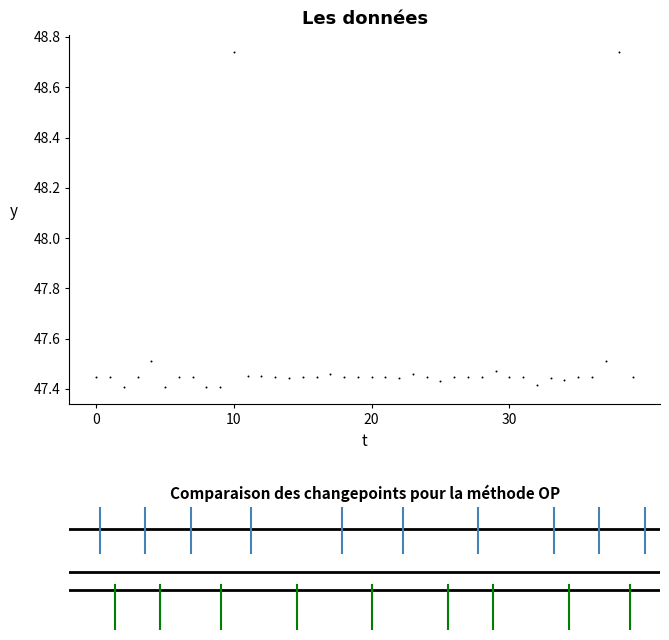

What is the range of Y values (max minus min)?

1.3